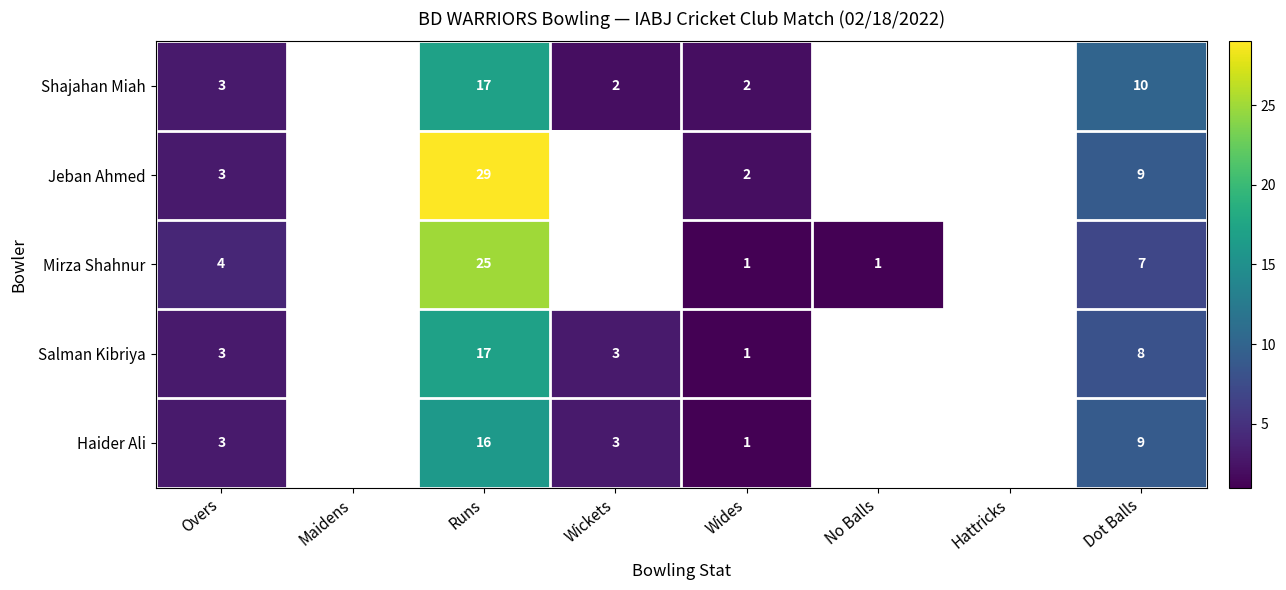

At which category is the sum across all series the highest?

Runs